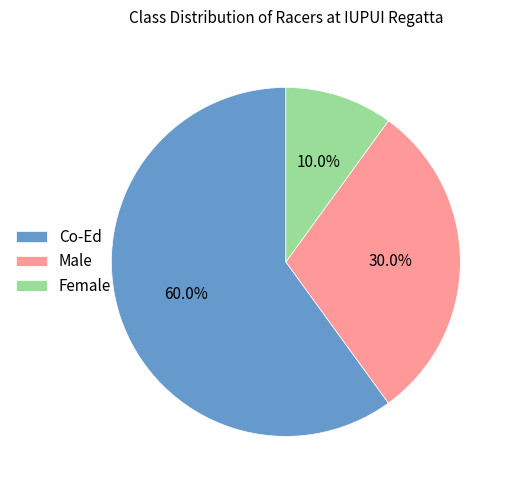

What is the smallest slice in the pie chart?

Female